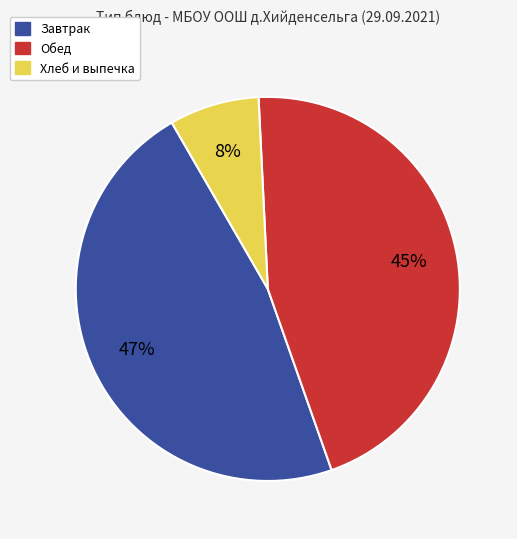

To the nearest percent, what is the average slice percentage?

33%